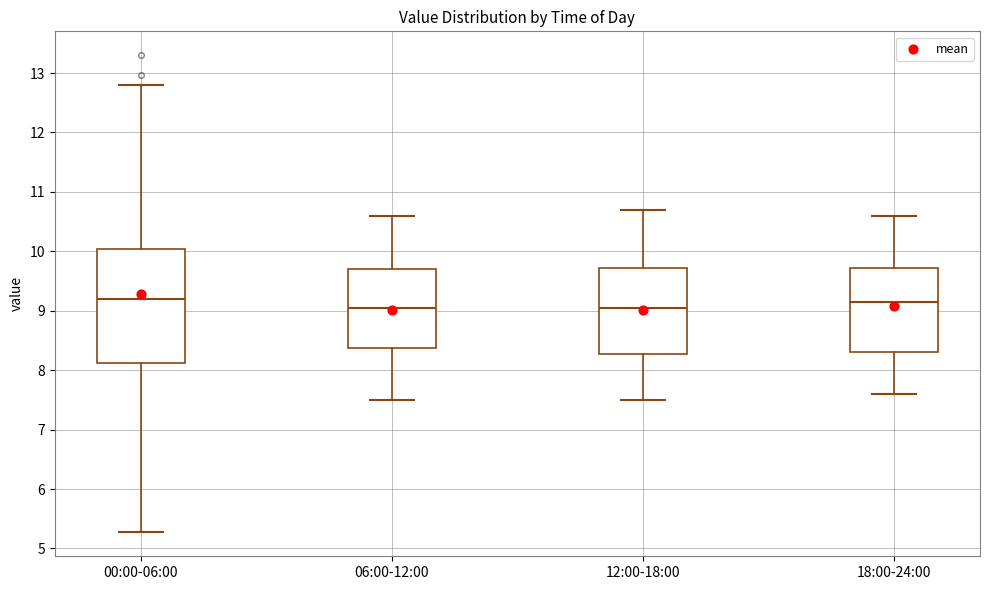

Where is the lower edge of the box for 06:00-12:00 on the y-axis? The values are not printed on the chart, so give them approximately, as read against the axis.

8.4